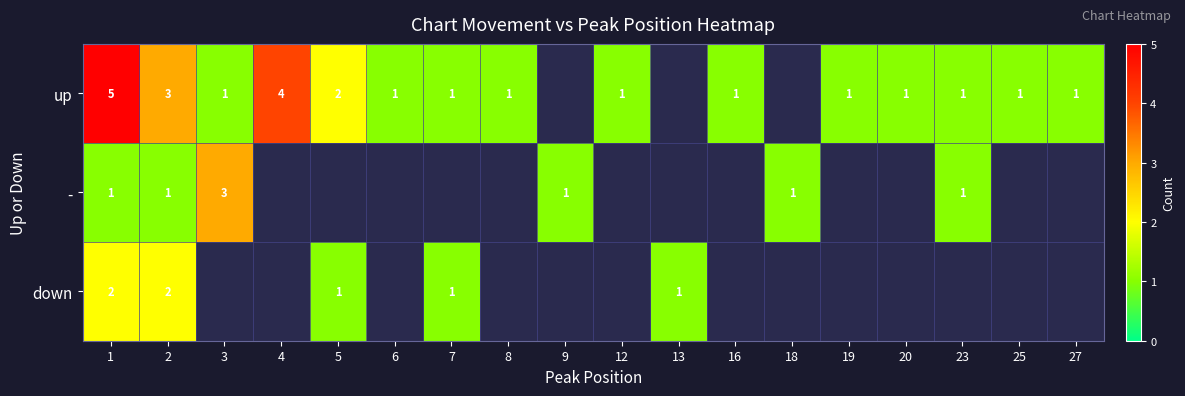

The - series shows 1 at 2. True or false?

True